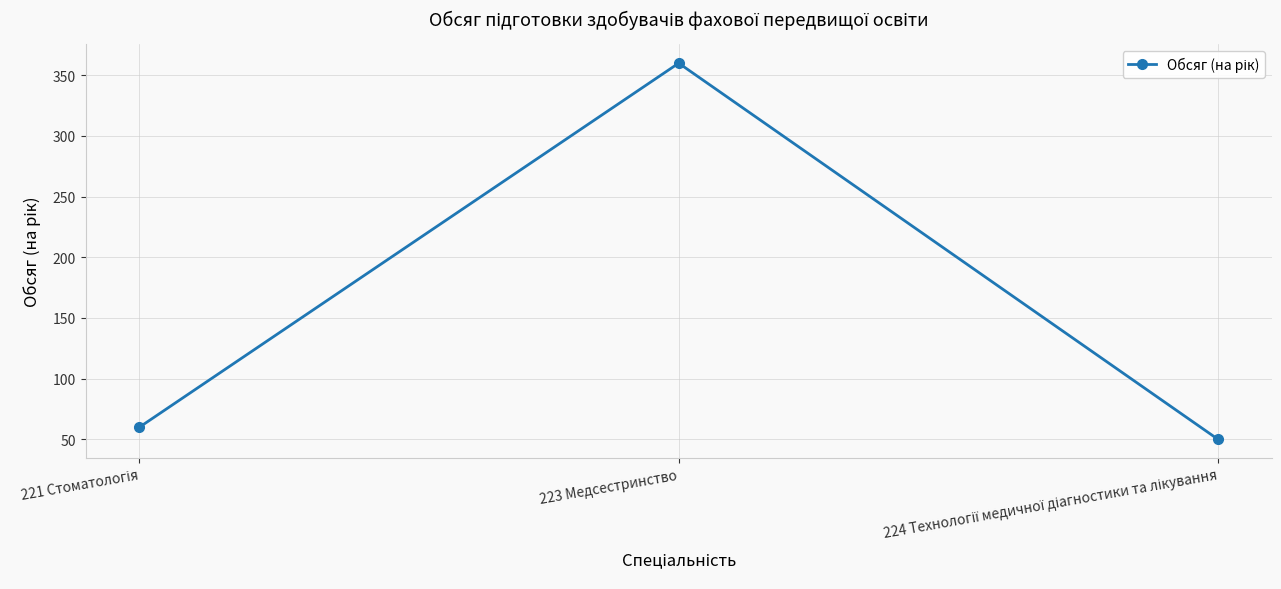

True or false: the data shows 360 at 223 Медсестринство.

True